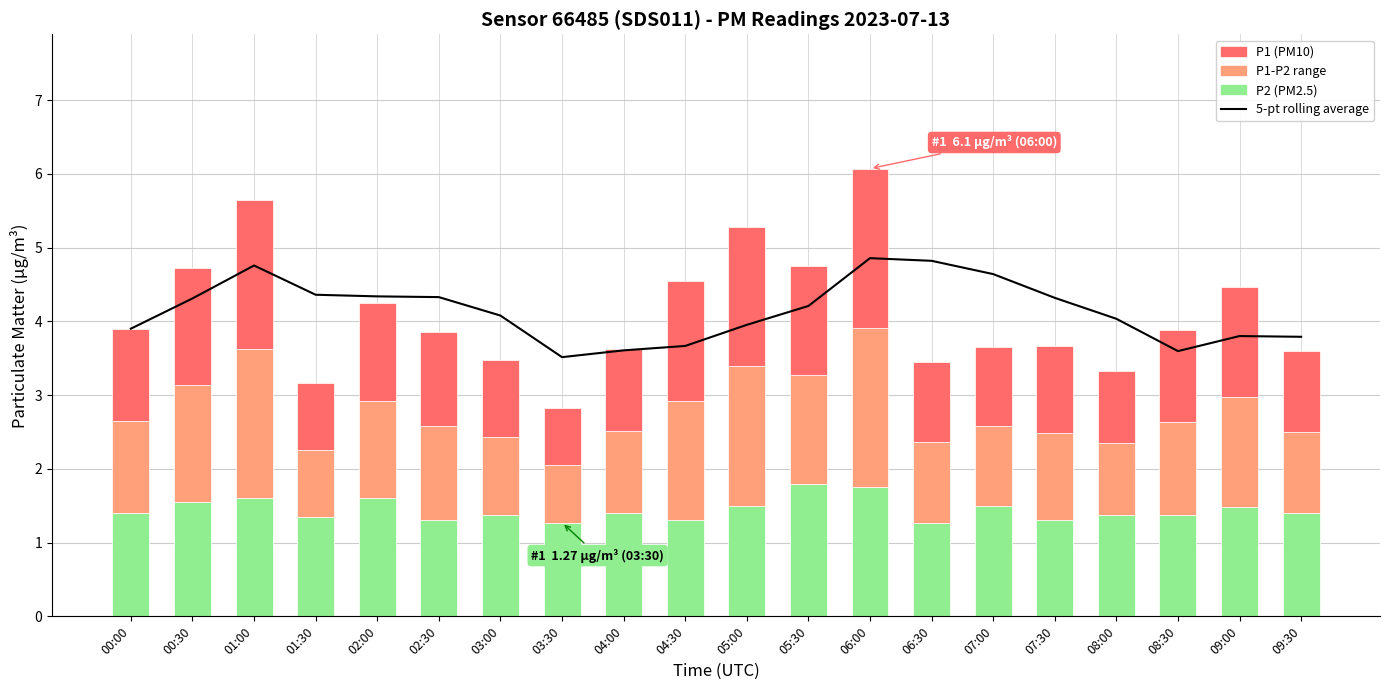

The value of P1 at 05:00 is 0.8. True or false?

False